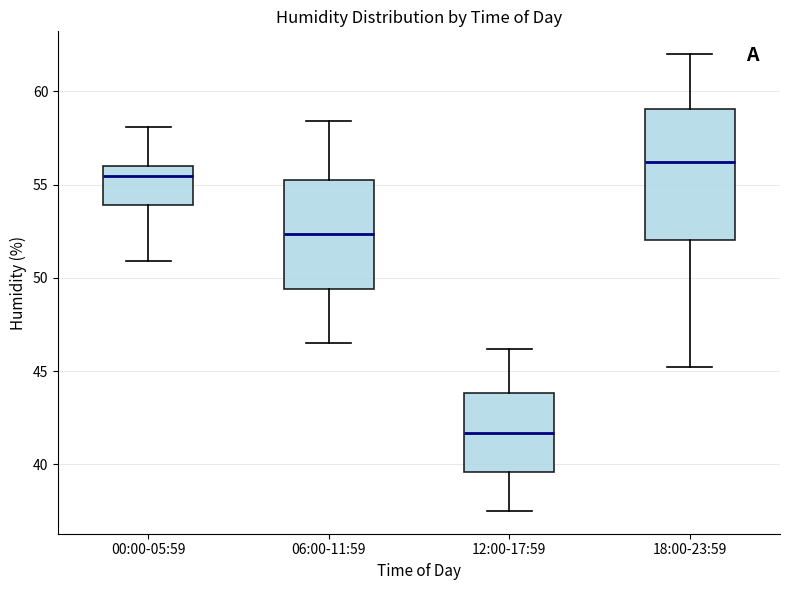

Reading left to right, transcribe this box plot: for each box, give where its median line is, the range the box spans, and where its two whiskers end, as read against the y-axis. The values are not printed on the chart, so give them approximately, as read against the axis.

00:00-05:59: median 55.5, box 54.0 to 56.0, whiskers 51.0 to 58.0
06:00-11:59: median 52.5, box 49.5 to 55.5, whiskers 46.5 to 58.5
12:00-17:59: median 41.5, box 39.5 to 44.0, whiskers 37.5 to 46.0
18:00-23:59: median 56.0, box 52.0 to 59.0, whiskers 45.0 to 62.0